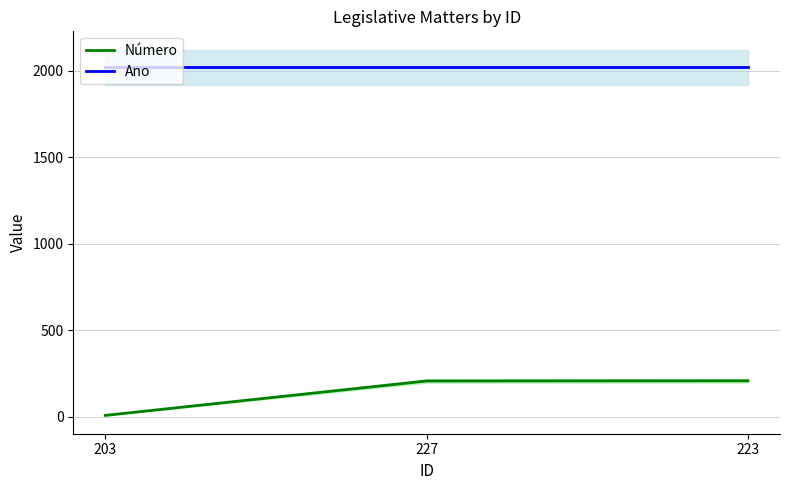

What is the total value across all series at 227?

2228